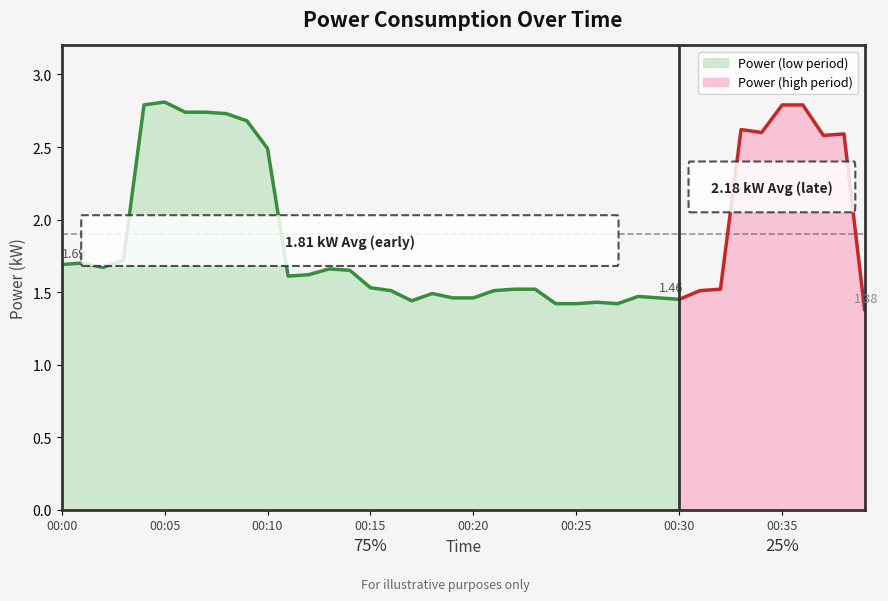

Reading right to left, what are all the values shown in this chart?

00:39=1.4	00:38=2.6	00:37=2.6	00:36=2.8	00:35=2.8	00:34=2.6	00:33=2.6	00:32=1.5	00:31=1.5	00:30=1.4	00:29=1.5	00:28=1.5	00:27=1.4	00:26=1.4	00:25=1.4	00:24=1.4	00:23=1.5	00:22=1.5	00:21=1.5	00:20=1.5	00:19=1.5	00:18=1.5	00:17=1.4	00:16=1.5	00:15=1.5	00:14=1.6	00:13=1.7	00:12=1.6	00:11=1.6	00:10=2.5	00:09=2.7	00:08=2.7	00:07=2.7	00:06=2.7	00:05=2.8	00:04=2.8	00:03=1.7	00:02=1.7	00:01=1.7	00:00=1.7